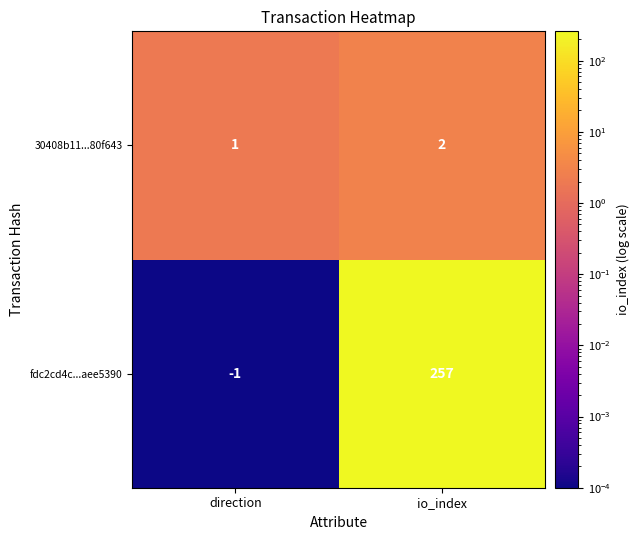

Rank the series at io_index from lowest to highest value.

30408b11...80f643, fdc2cd4c...aee5390